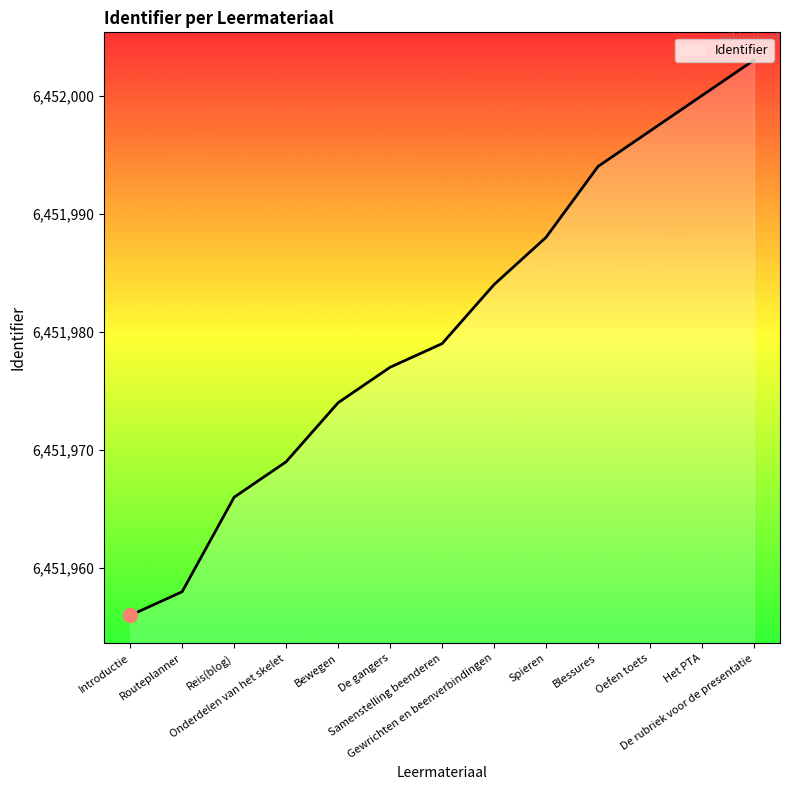

List the labels in order of value, smallest first.

Introductie, Routeplanner, Reis(blog), Onderdelen van het skelet, Bewegen, De gangers, Samenstelling beenderen, Gewrichten en beenverbindingen, Spieren, Blessures, Oefen toets, Het PTA, De rubriek voor de presentatie